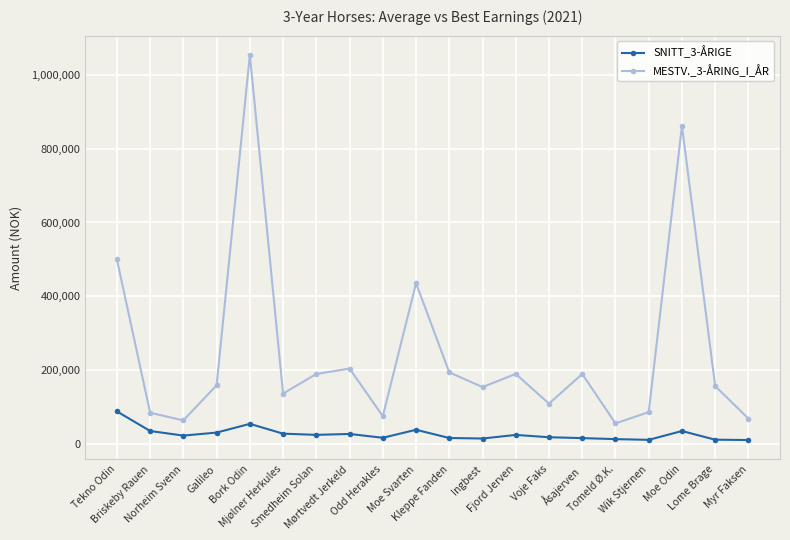

What is the average value of the MESTV._3-ÅRING_I_ÅR series?

247910